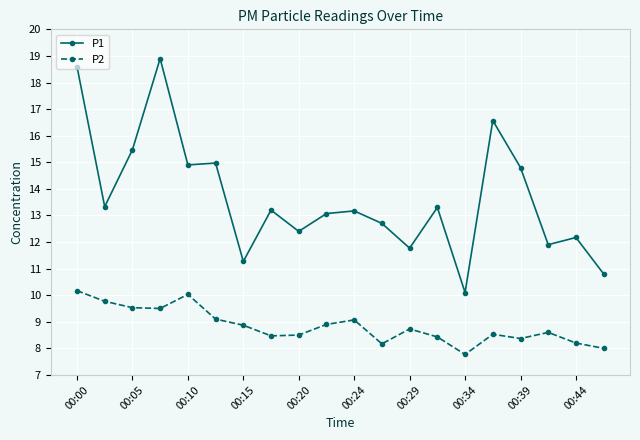

True or false: P1 has more than 0 interior local peaks.

True